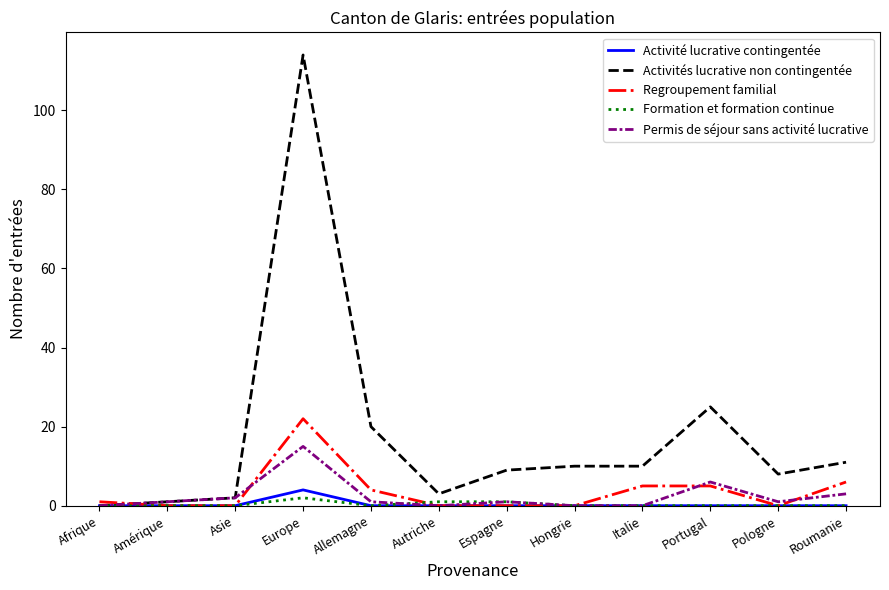

What is the maximum value for Regroupement familial?

22